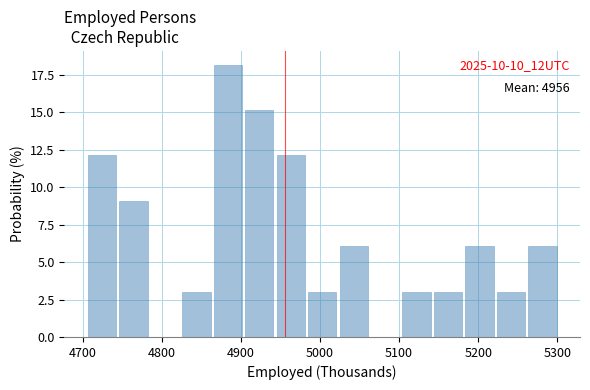

Read against the x-axis, roughly where is the centre of the tallest bar?

4880